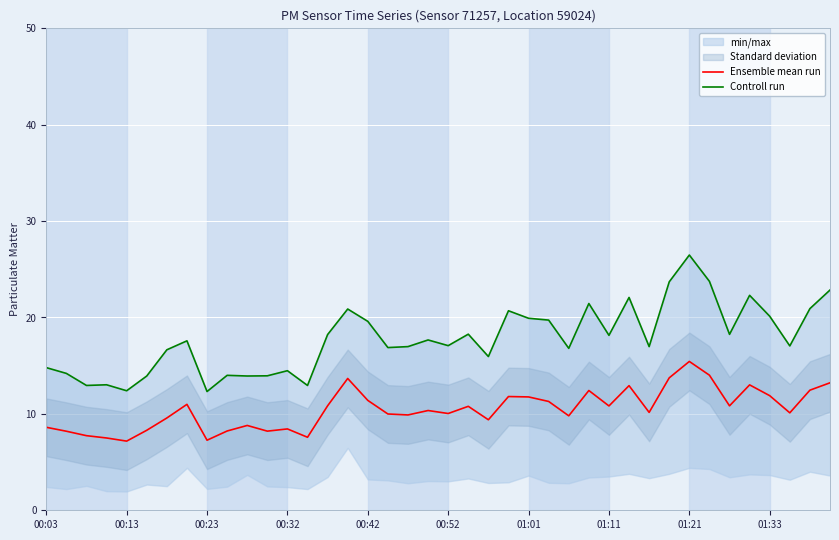

True or false: Ensemble mean run has a value of 5.0 at 00:52.

False